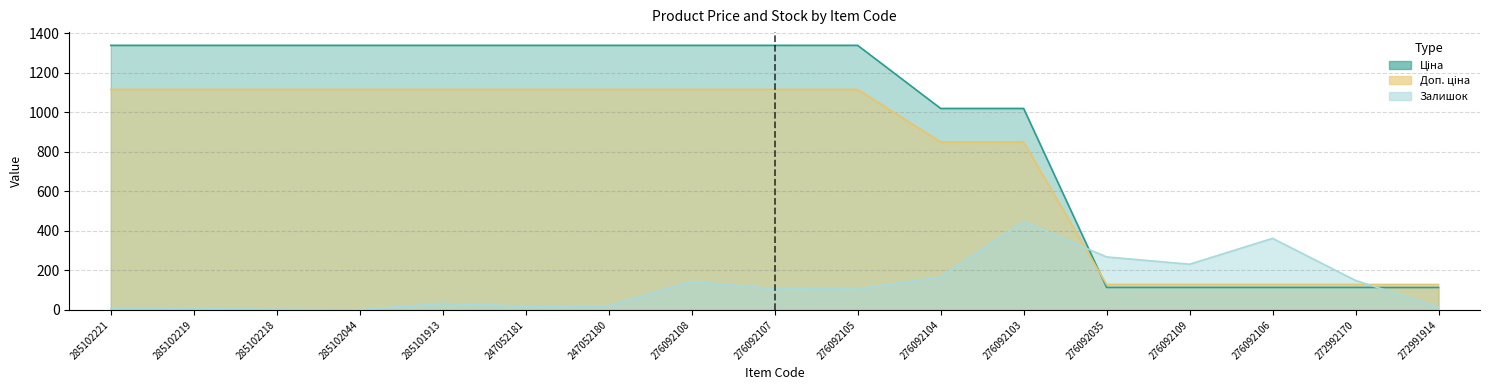

Reading left to right, extract all data points from this chart.

Ціна: 1338.0	1338.0	1338.0	1338.0	1338.0	1338.0	1338.0	1338.0	1338.0	1338.0	1019.0	1019.0	113.8	113.8	113.8	113.8	113.8
Доп. ціна: 1115.0	1115.0	1115.0	1115.0	1115.0	1115.0	1115.0	1115.0	1115.0	1115.0	849.1	849.1	128.5	128.5	128.5	128.5	128.5
Залишок: 8.0	7.0	3.0	1.0	33.0	19.0	21.0	144.0	107.0	106.0	167.0	446.0	268.0	231.0	362.0	149.0	14.0